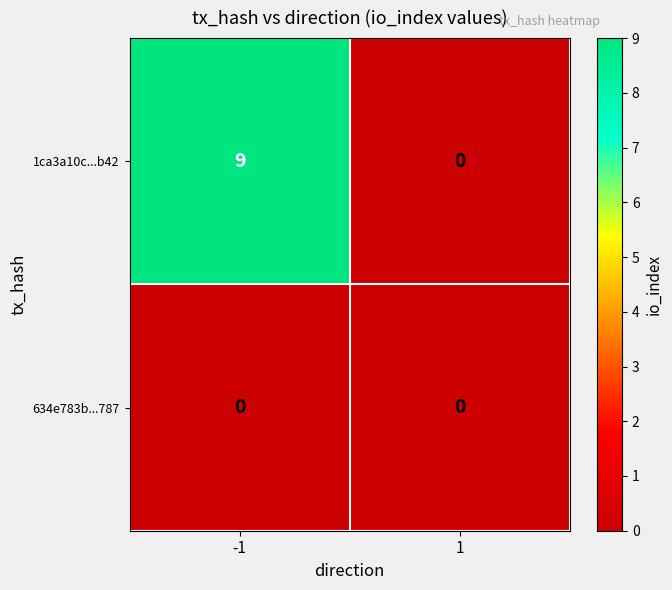

What is the maximum value shown in the chart?

9